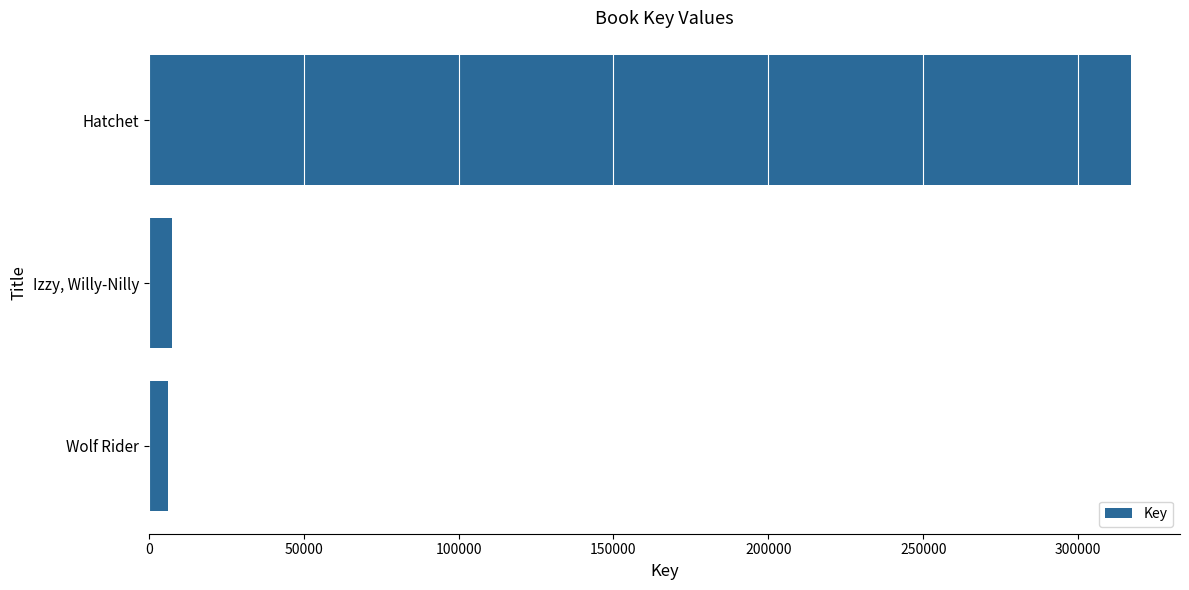

Reading bottom to top, extract all data points from this chart.

6148	7632	317001